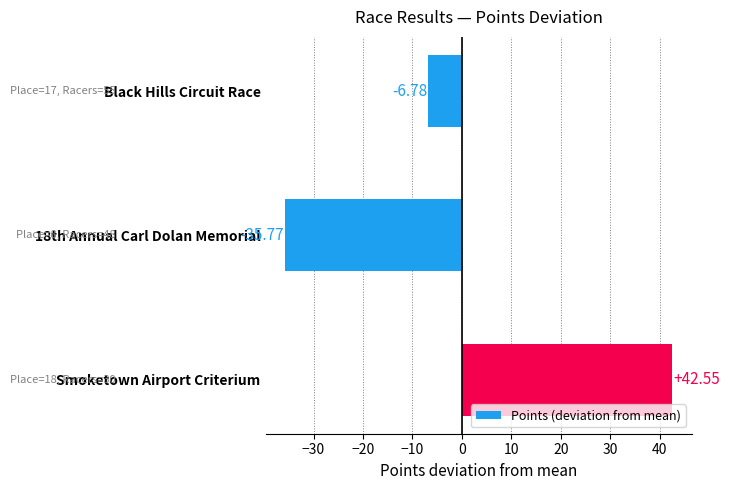

How many values exceed -6?

1